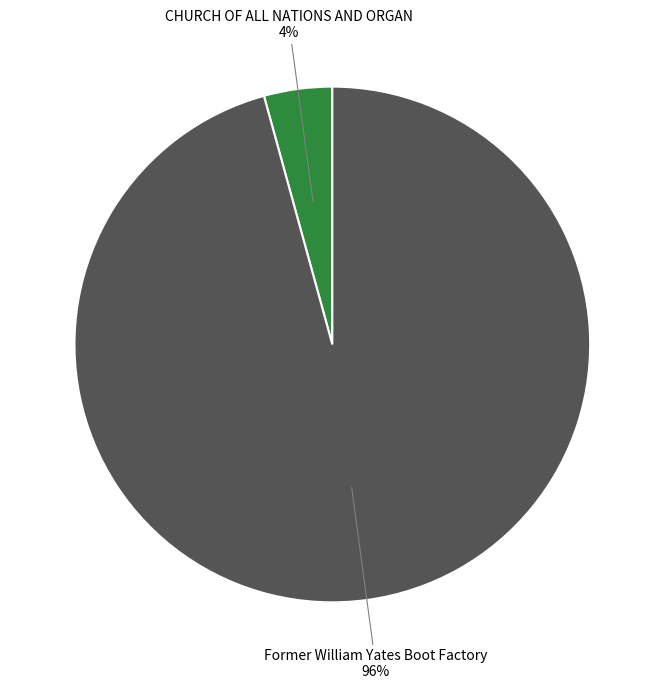

The CHURCH OF ALL NATIONS AND ORGAN slice represents 4% of the pie. True or false?

True